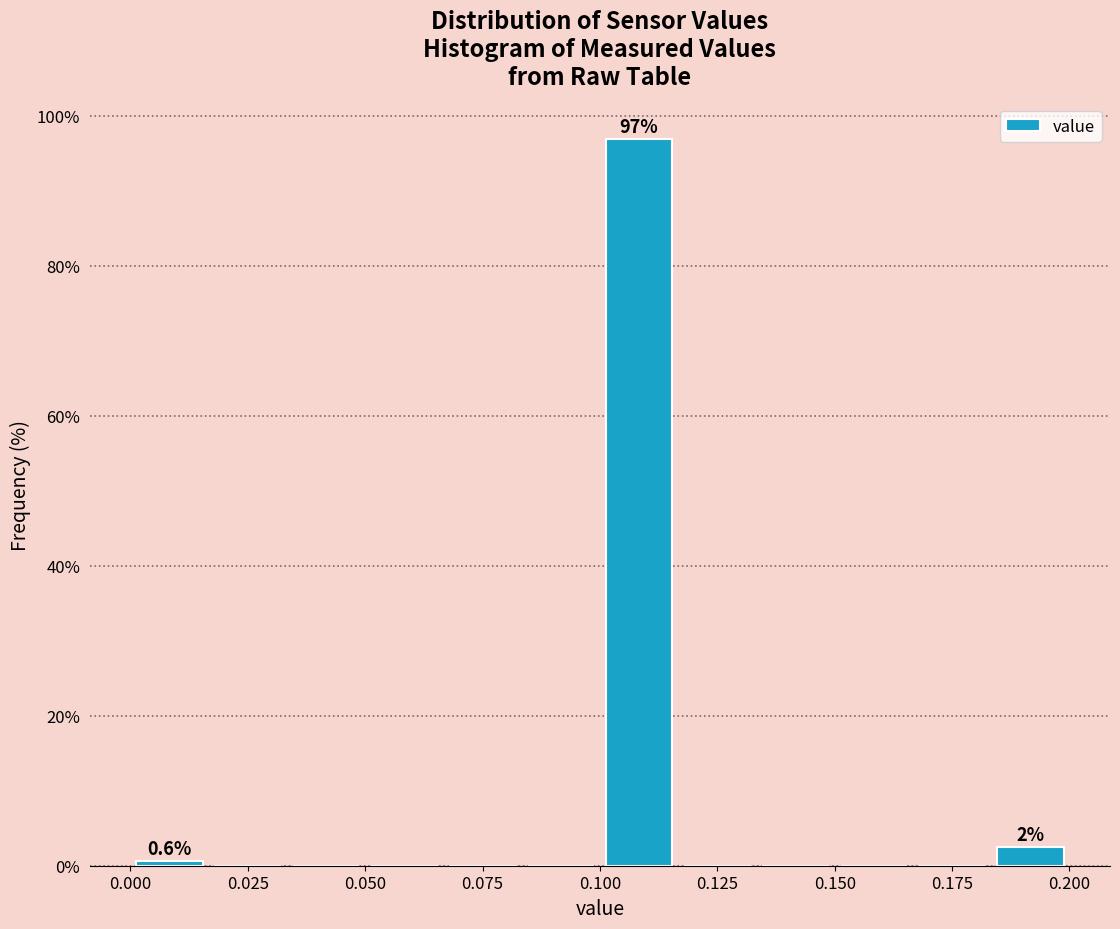

Around what value on the x-axis is the tallest bar? Give the approximate position of its centre, as read against the axis.

0.110